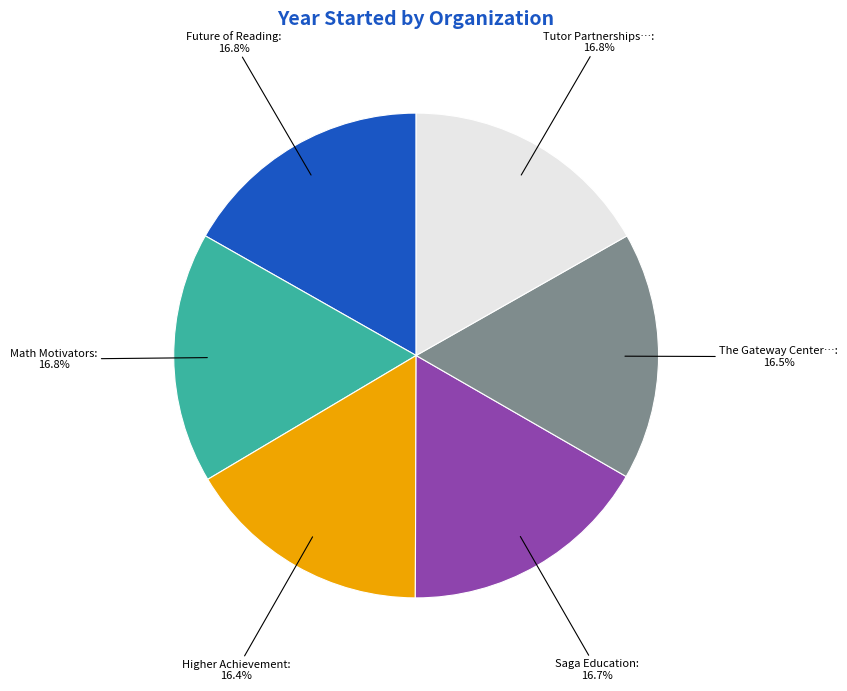

How many slices are in this pie chart?

6